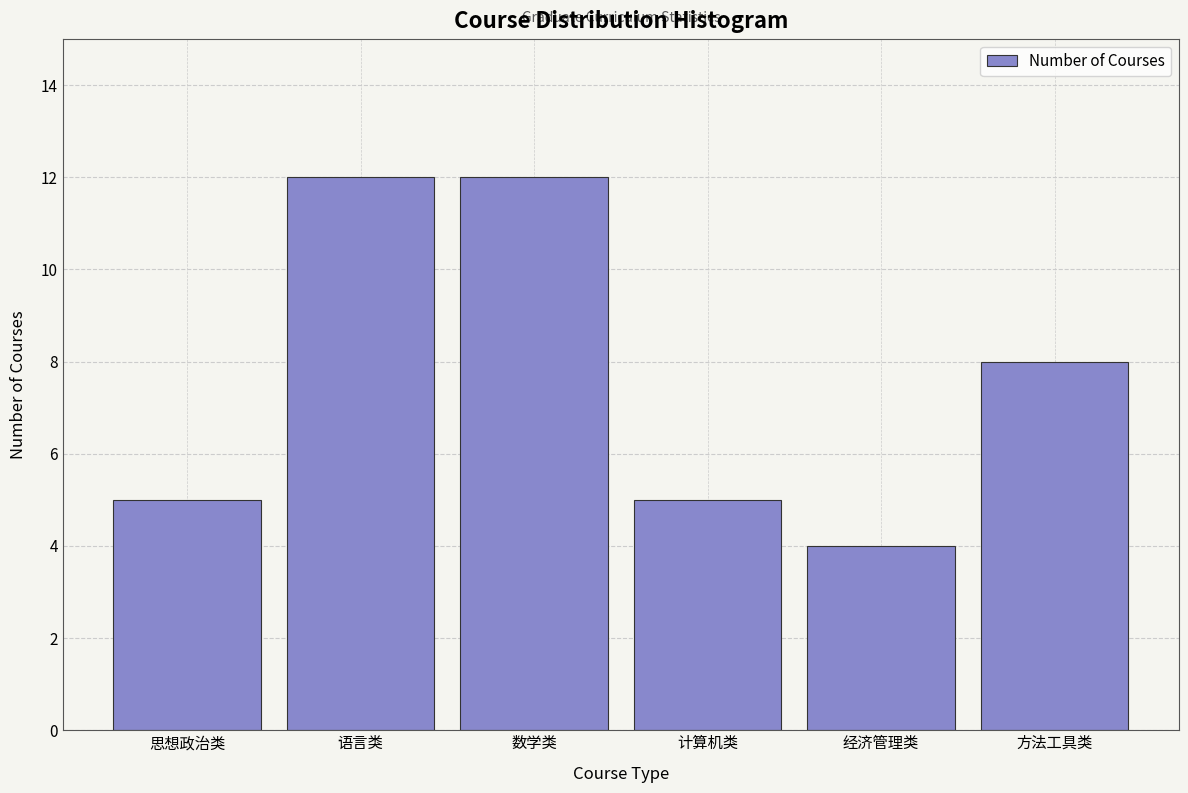

Reading left to right, transcribe all the data shown in this chart.

思想政治类=5	语言类=12	数学类=12	计算机类=5	经济管理类=4	方法工具类=8